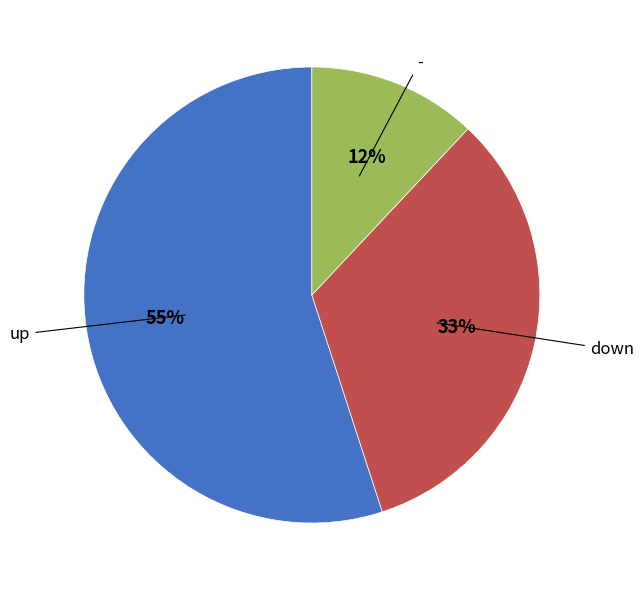

Is it true that - is 1% of the pie?

False